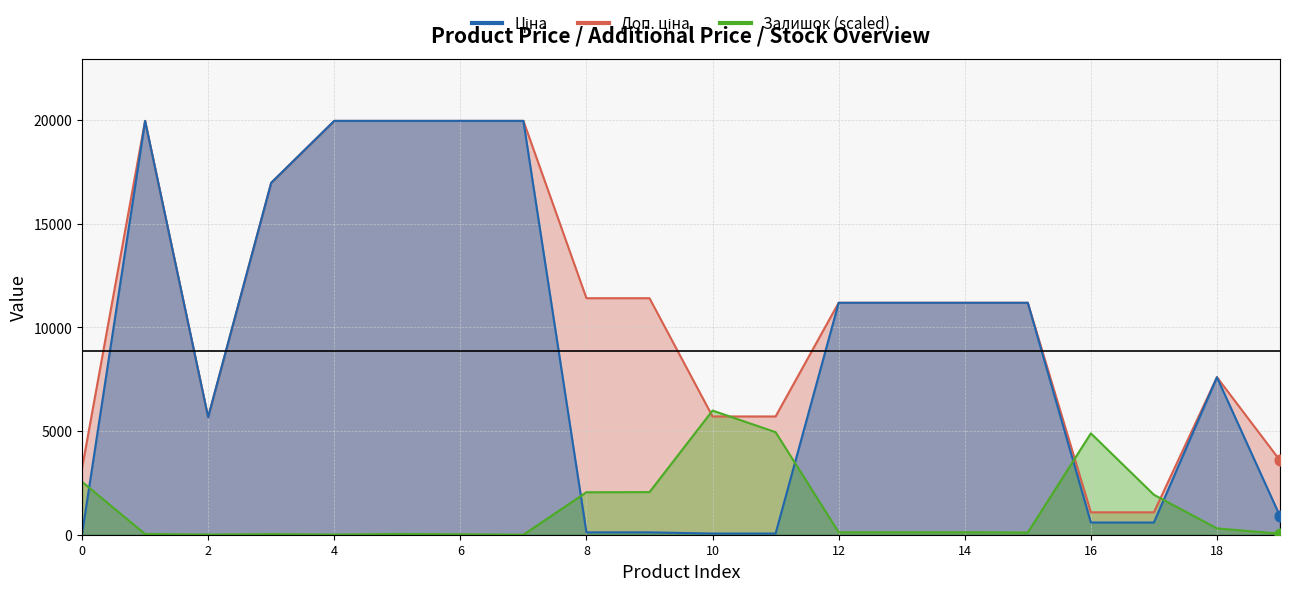

Which series has the largest Y range (max minus min)?

Ціна